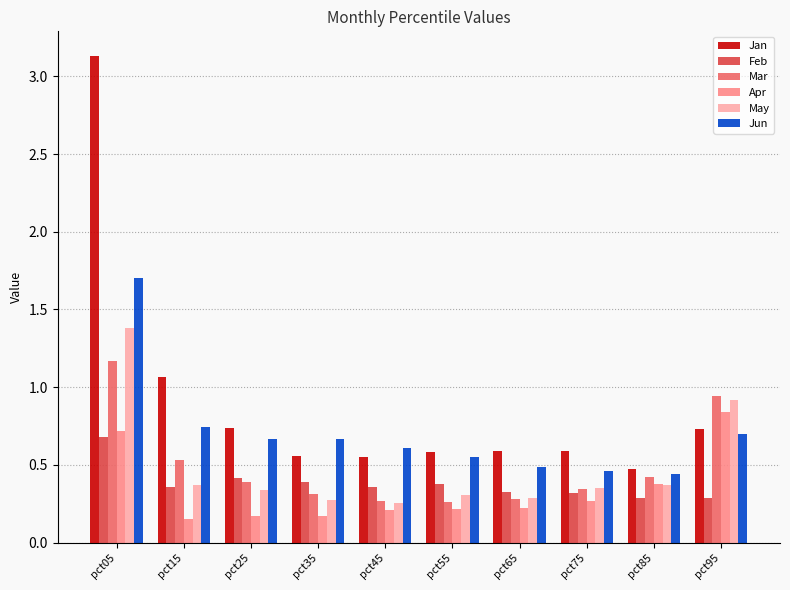

Is the value of Jun at pct35 greater than the value of Apr at pct65?

Yes